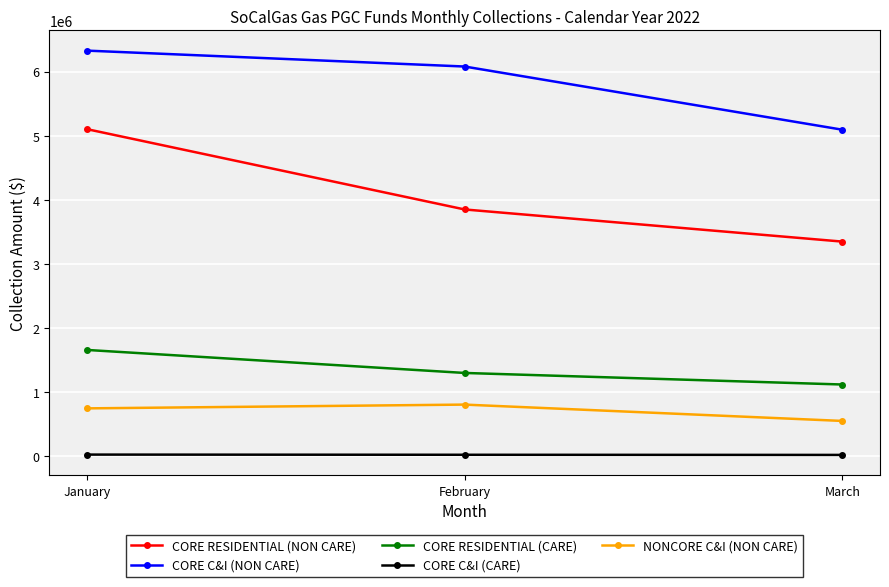

How many distinct data groups are displayed?

5